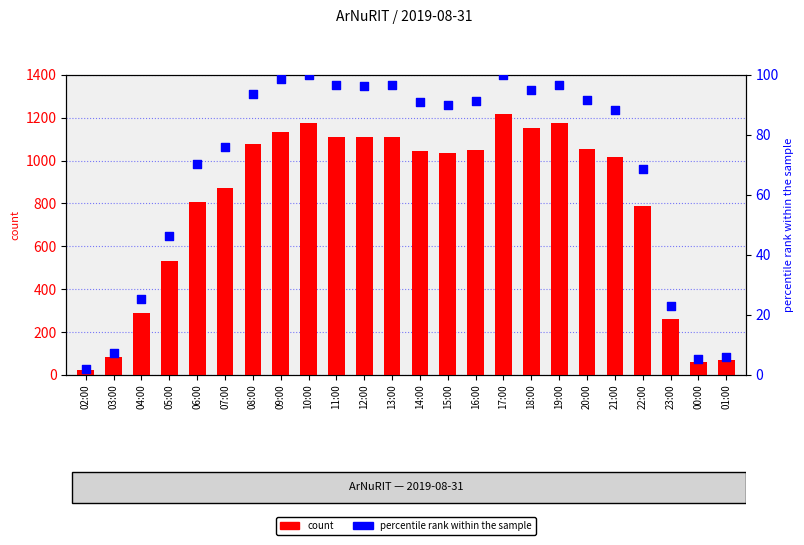

Which series reaches the maximum Y coordinate?

count